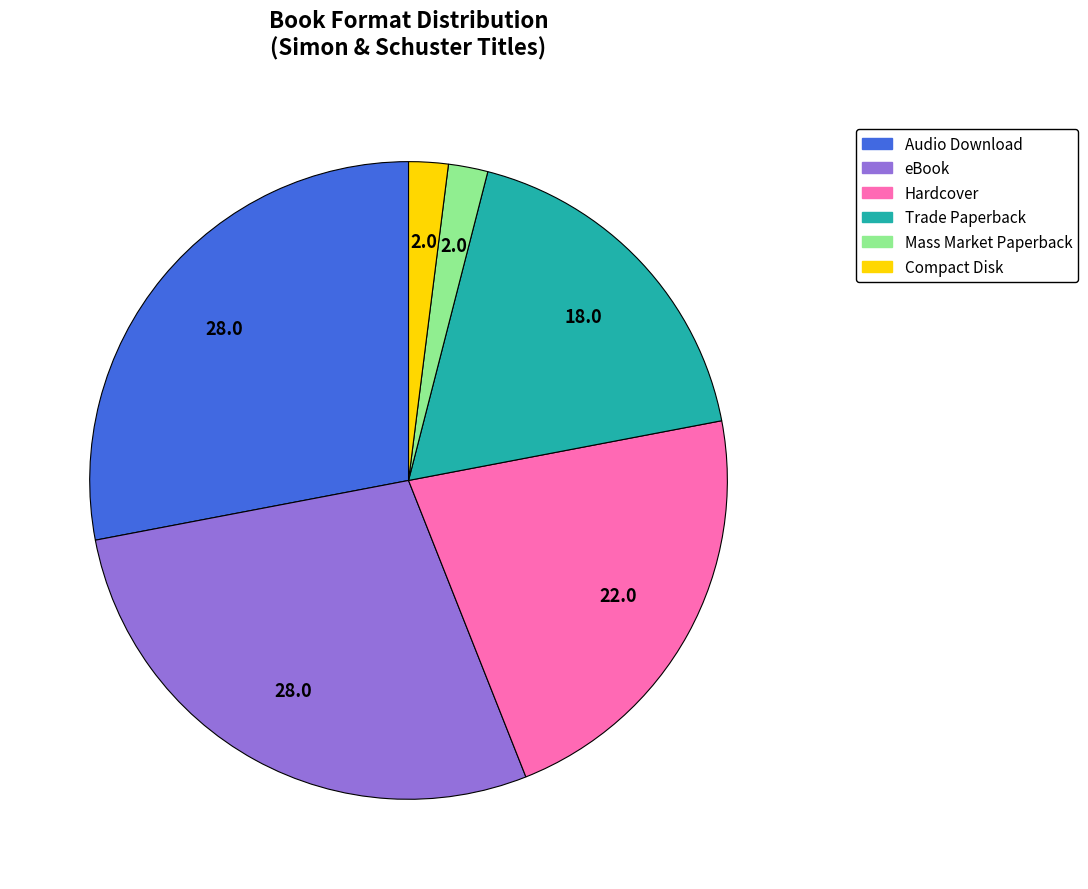

Count the number of slices in the pie.

6